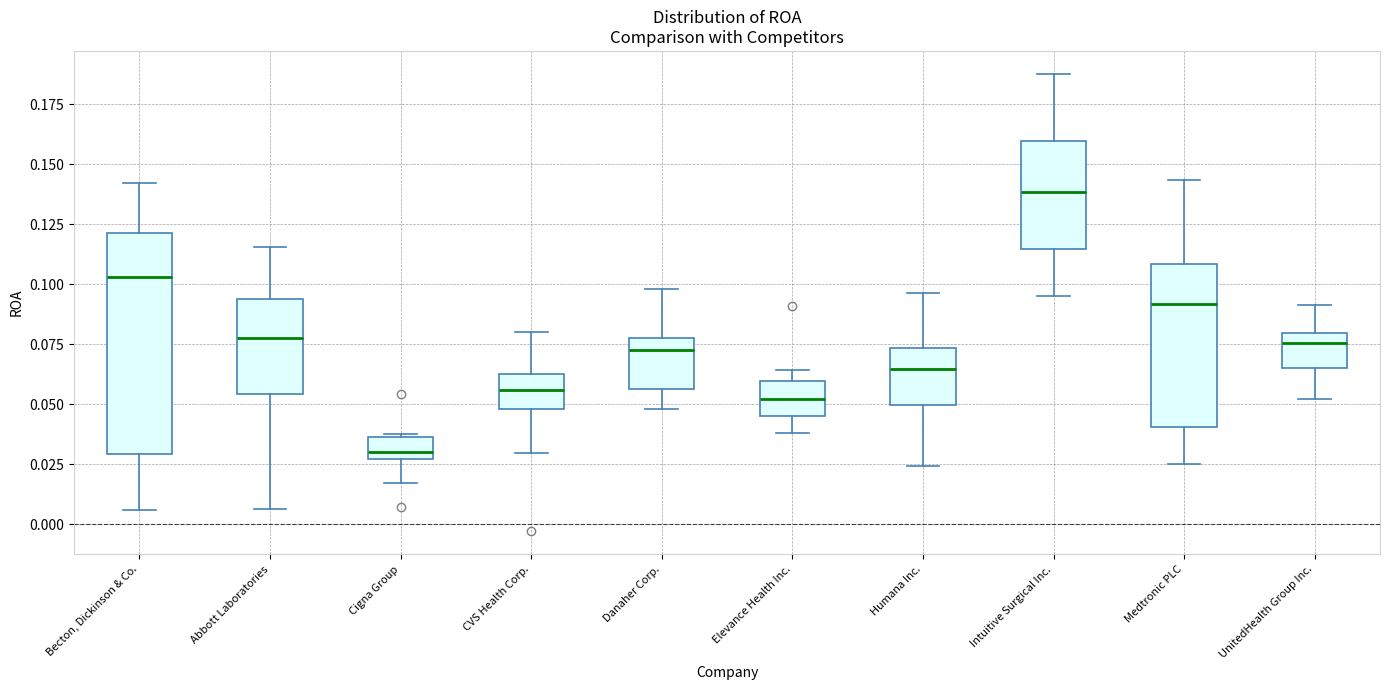

Which box is the tallest, from its lower edge to its upper edge?

Becton, Dickinson & Co.